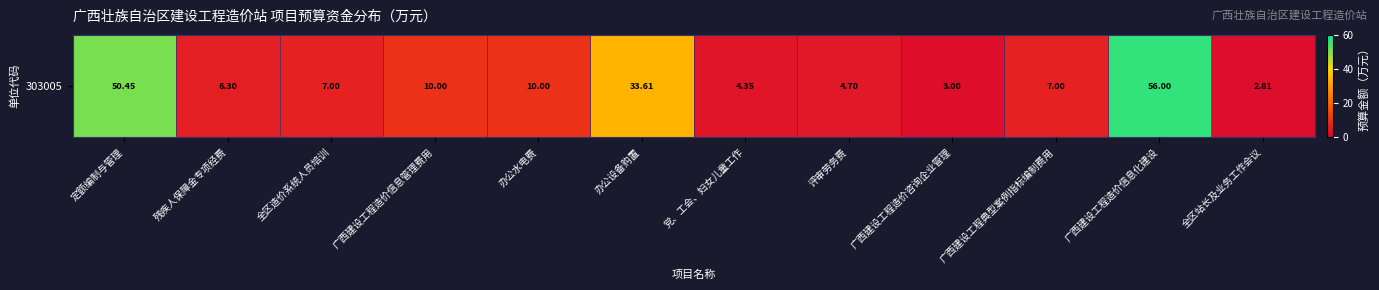

What is the change in value from 定额编制与管理 to 评审劳务费?

-45.8